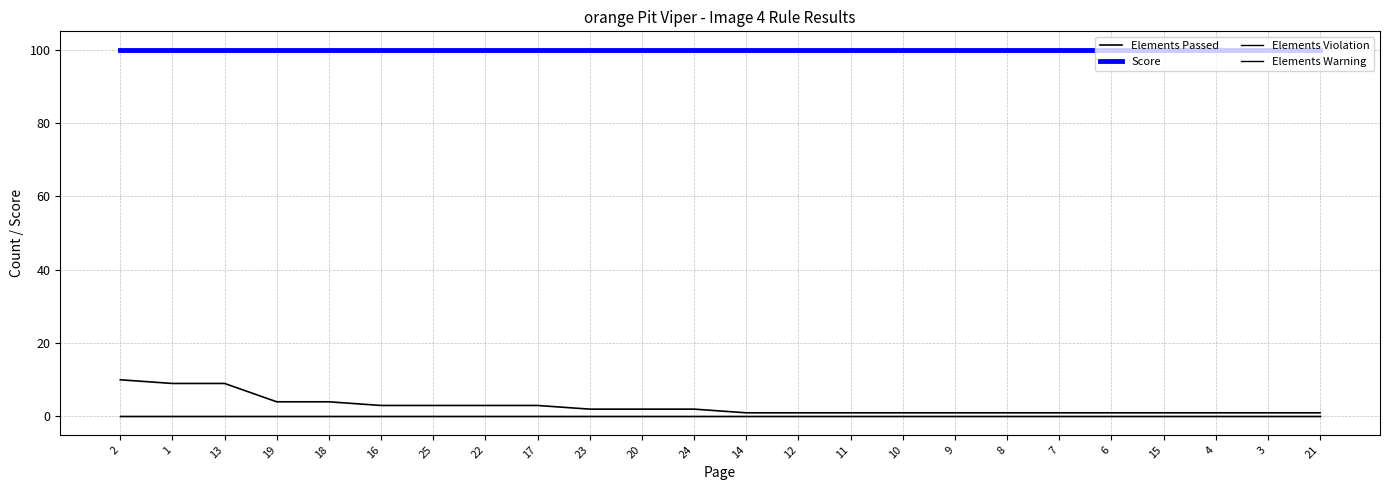

Which series has the largest range (max minus min)?

Elements Passed